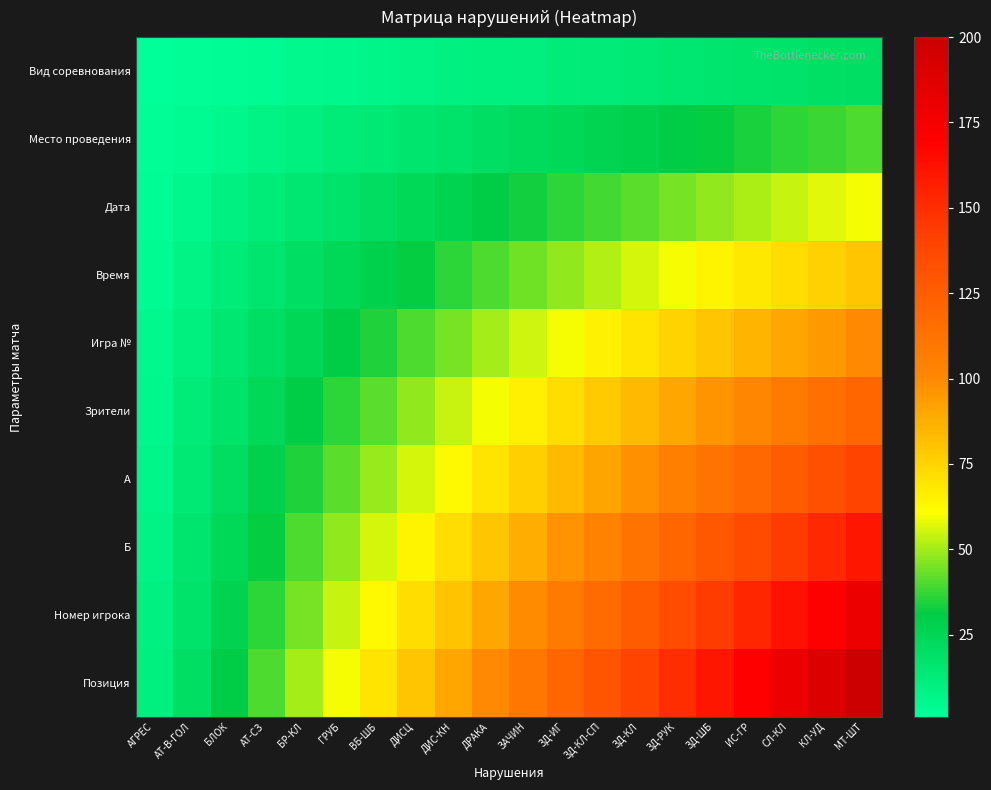

At АТ-СЗ, list the series in order from smallest to largest.

Вид соревнования, Место проведения, Дата, Время, Игра №, Зрители, A, Б, Номер игрока, Позиция